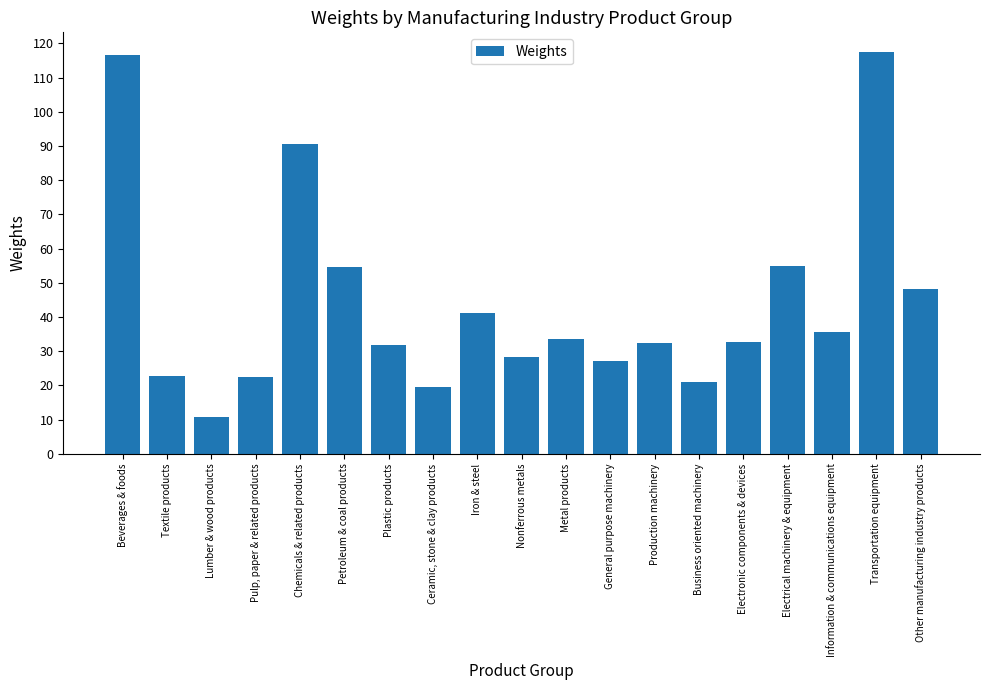

What is the minimum value shown in the chart?

10.8